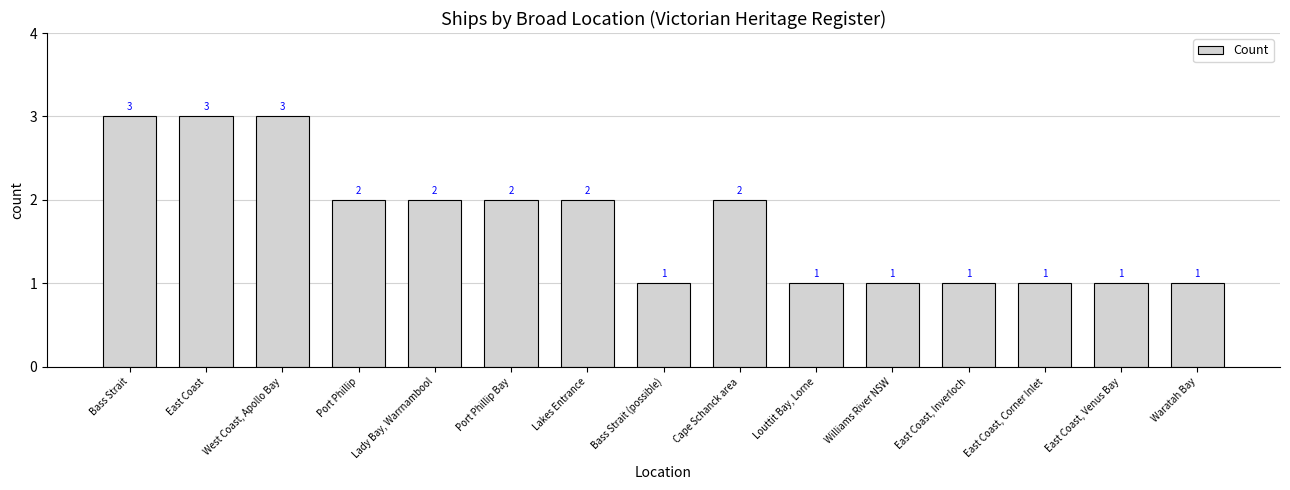

Reading left to right, transcribe all the data shown in this chart.

3	3	3	2	2	2	2	1	2	1	1	1	1	1	1